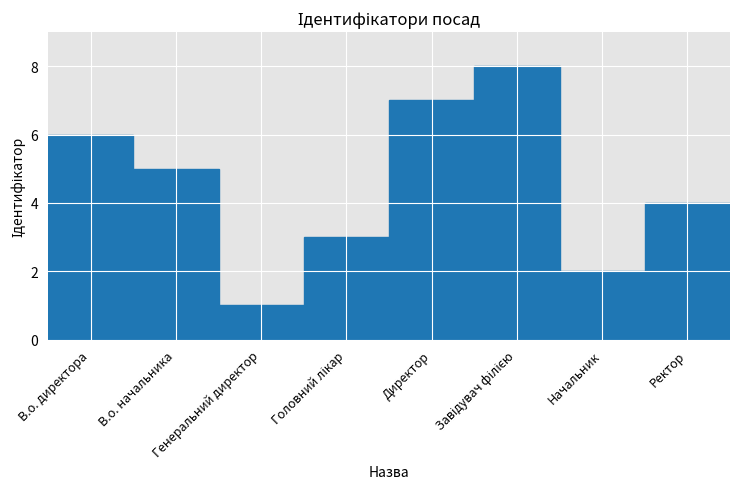

Which label corresponds to the smallest value in the chart?

Генеральний директор